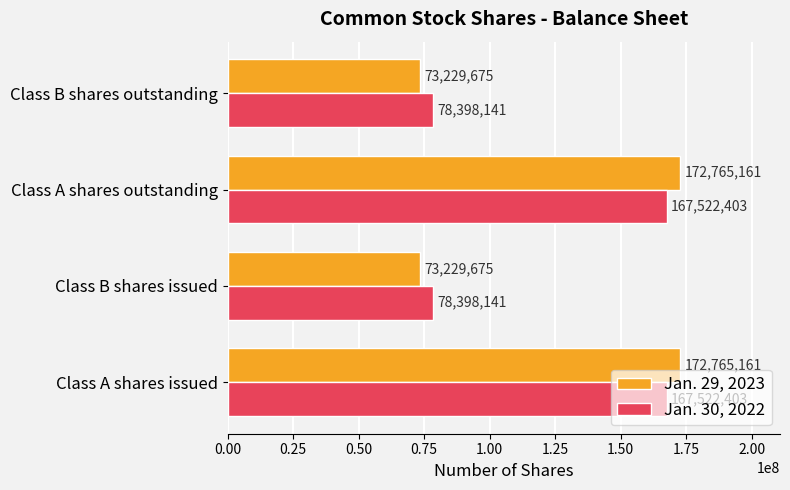

Count the number of data series in this chart.

2